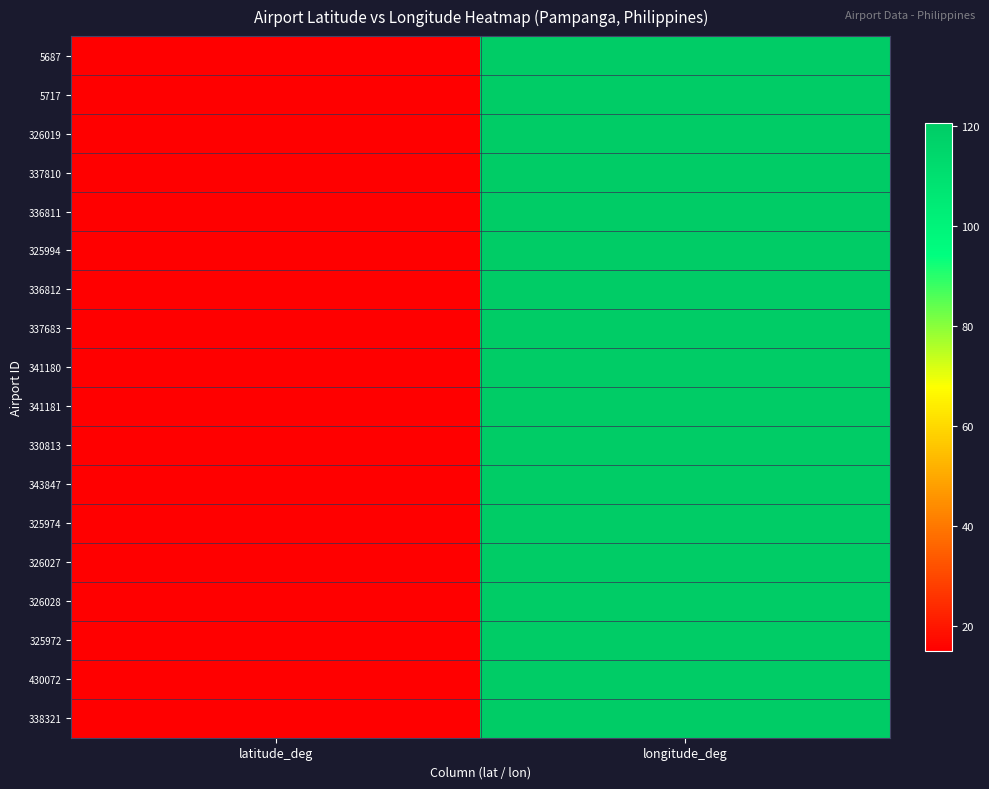

How many series are shown in this chart?

18